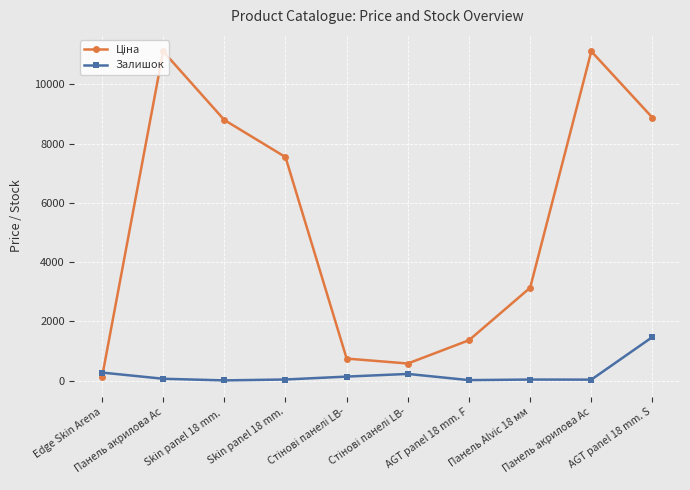

What is the difference between the highest and lowest values at Панель акрилова Ac?

11047.6